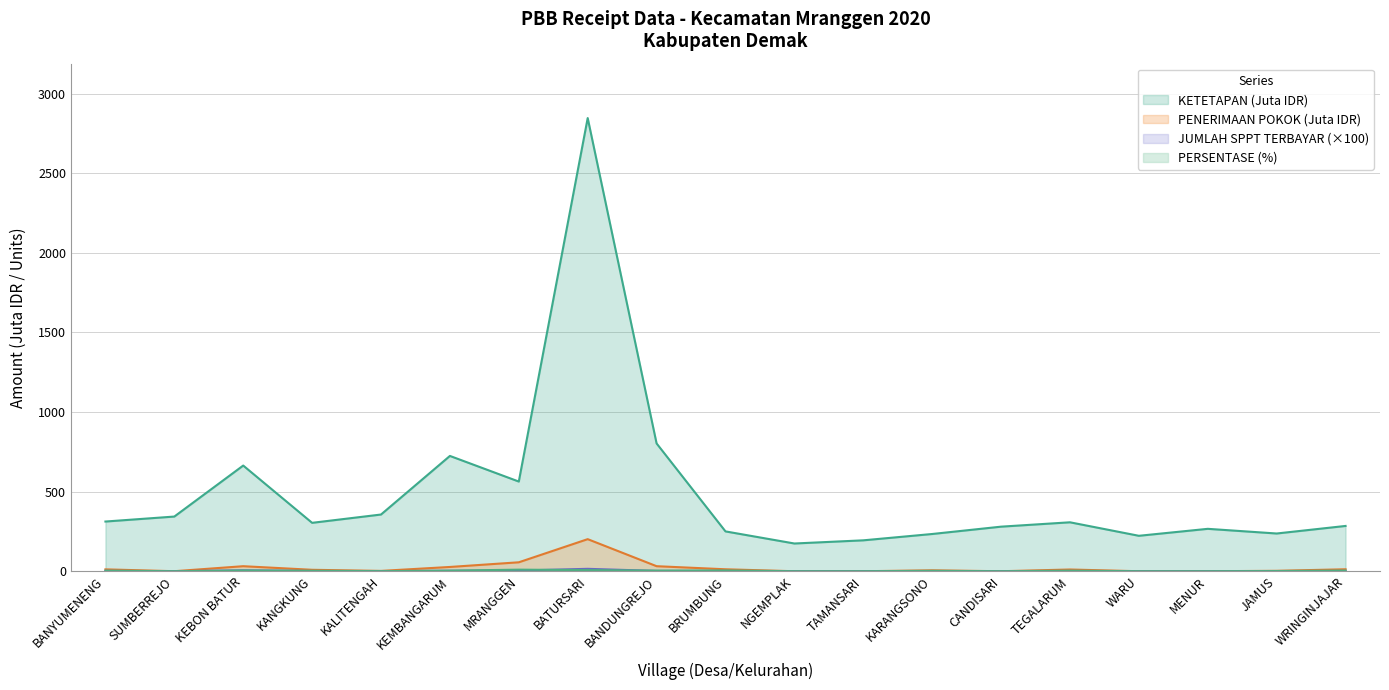

The value of PENERIMAAN POKOK at MRANGGEN is 20.0. True or false?

False